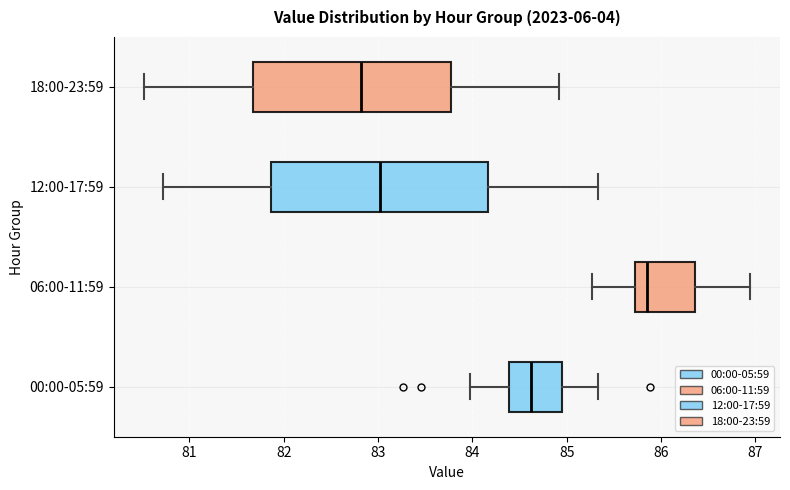

Where does the right whisker of the box for 18:00-23:59 end on the x-axis? The values are not printed on the chart, so give them approximately, as read against the axis.

84.9